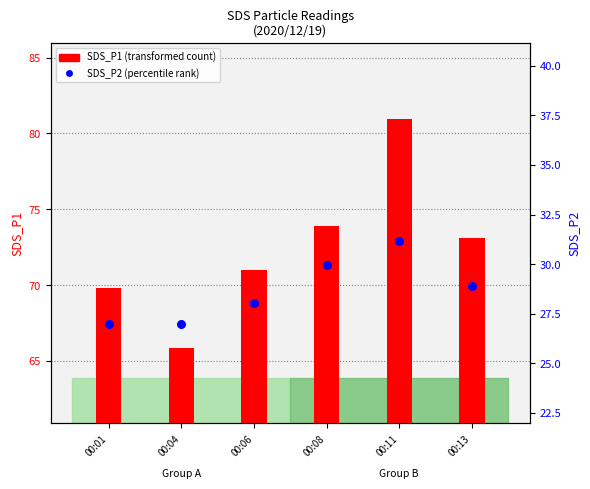

What are all the series names shown in the legend?

SDS_P1, SDS_P2